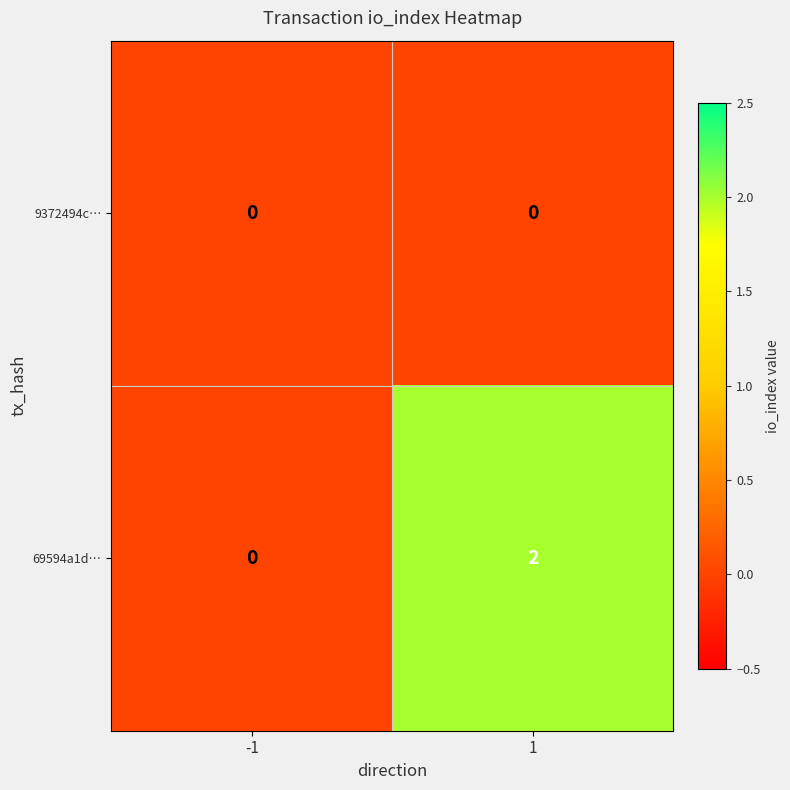

What is the spread (max minus min) of values at 1?

2